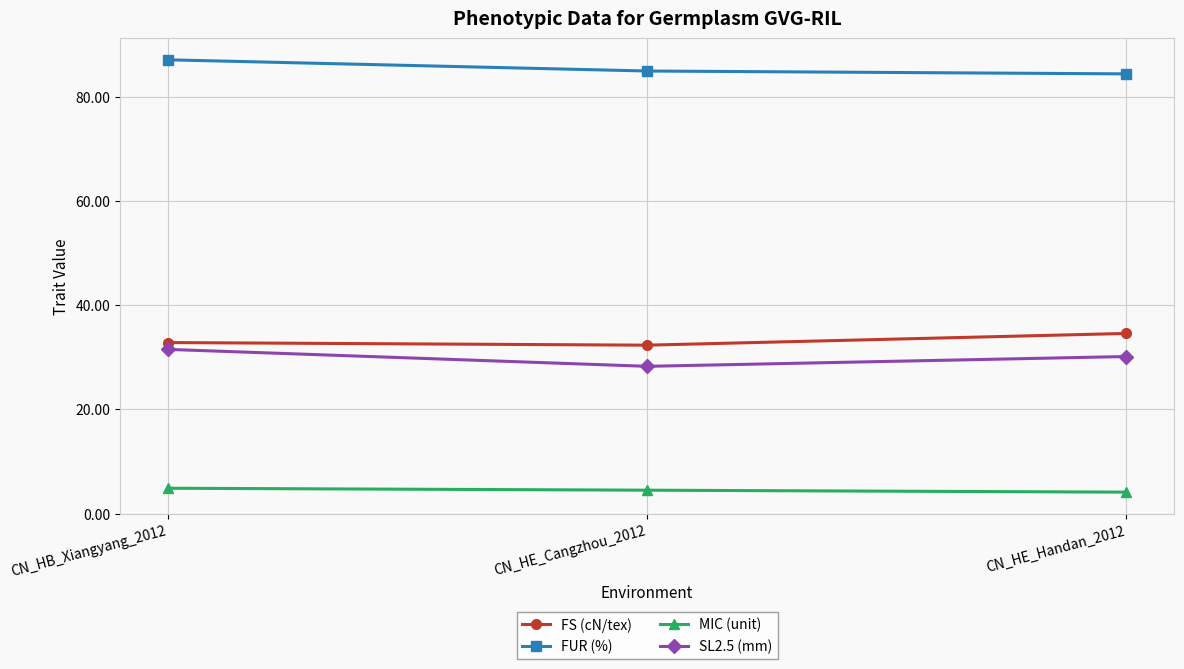

At which label does SL2.5 (mm) first exceed 30?

CN_HB_Xiangyang_2012